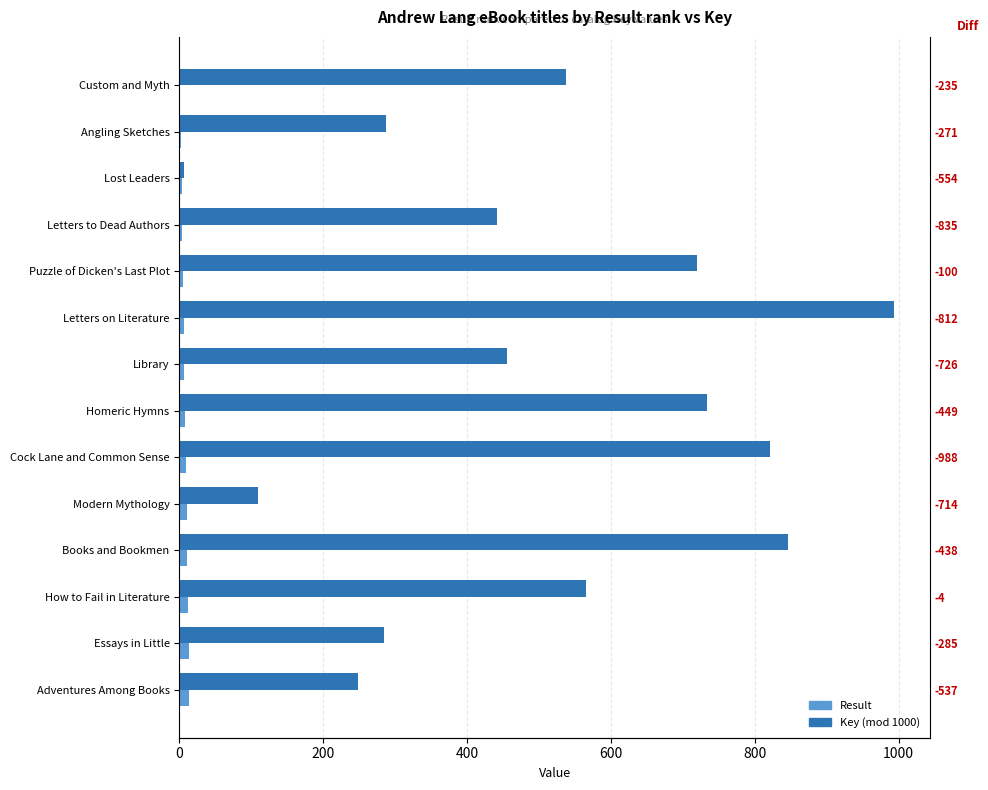

Reading left to right, what are all the values shown in this chart?

Result: 1	2	3	4	5	6	7	8	9	10	11	12	13	14
Key (mod 1000): 538	287	7	442	719	994	456	734	821	110	846	566	284	249